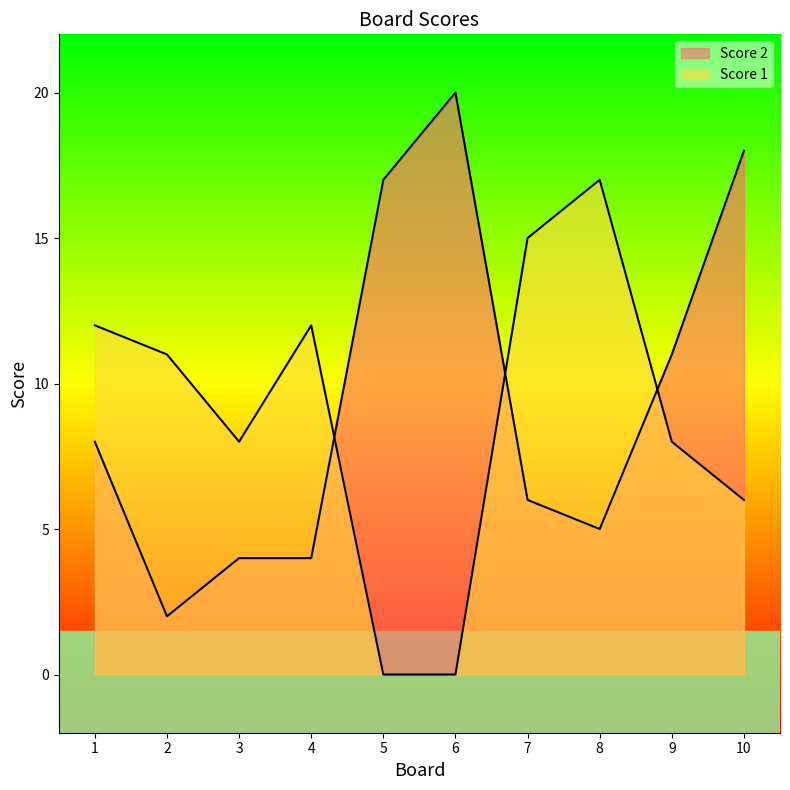

How many interior local peaks does the Score 2 series have?

1